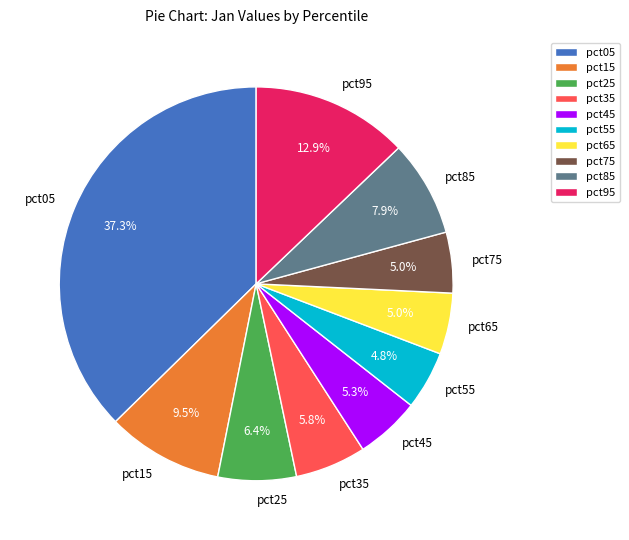

Is it true that pct45 is 20% of the pie?

False